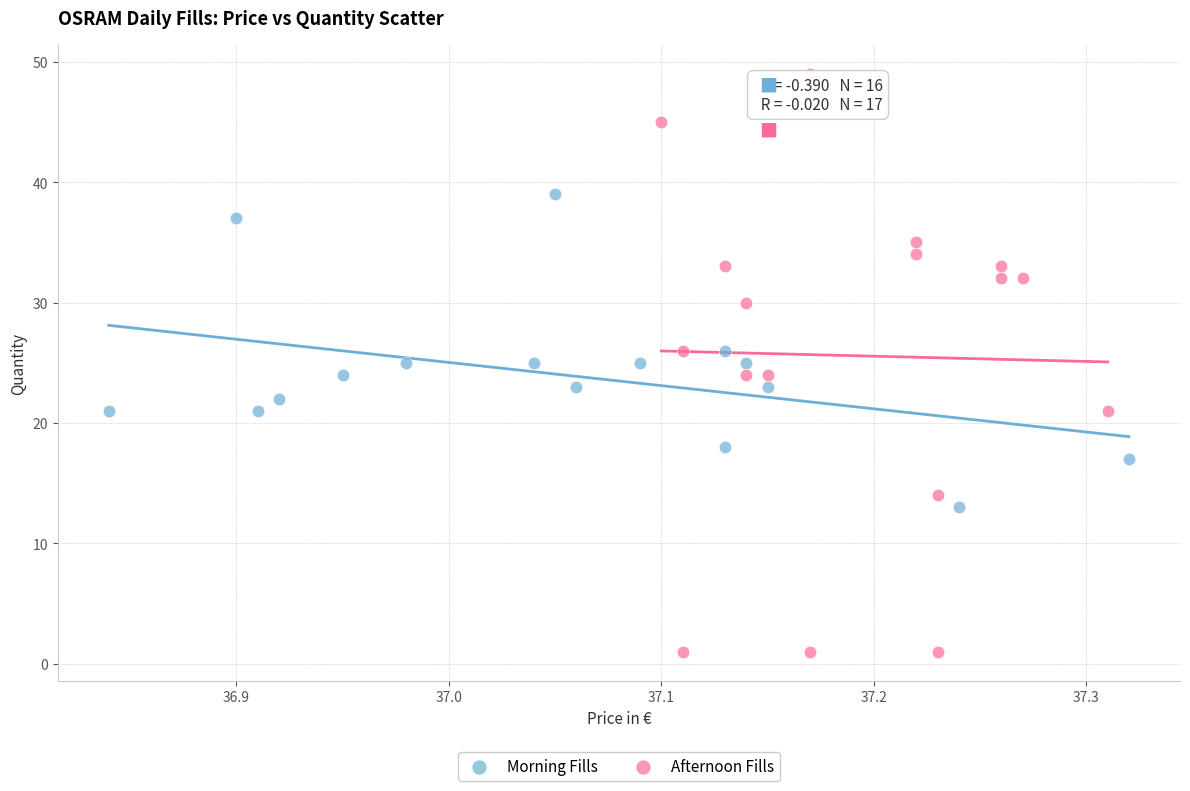

What are all the series names shown in the legend?

Morning Fills, Afternoon Fills